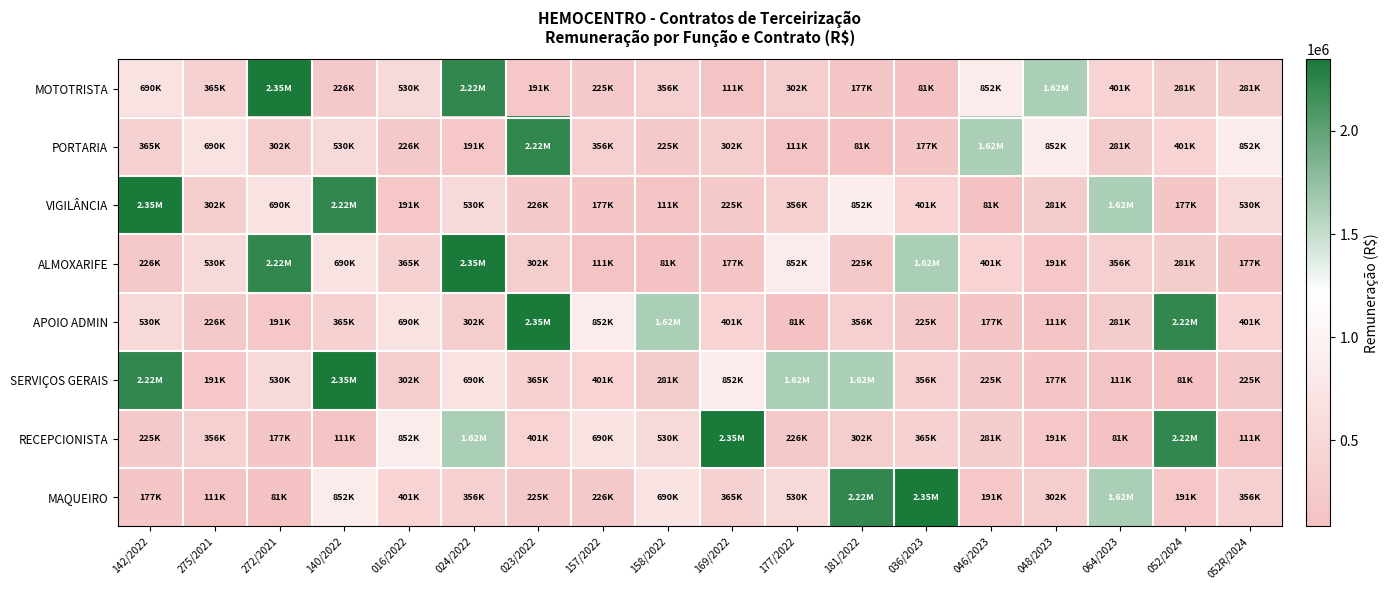

Which category has the highest value across all series?

272/2021